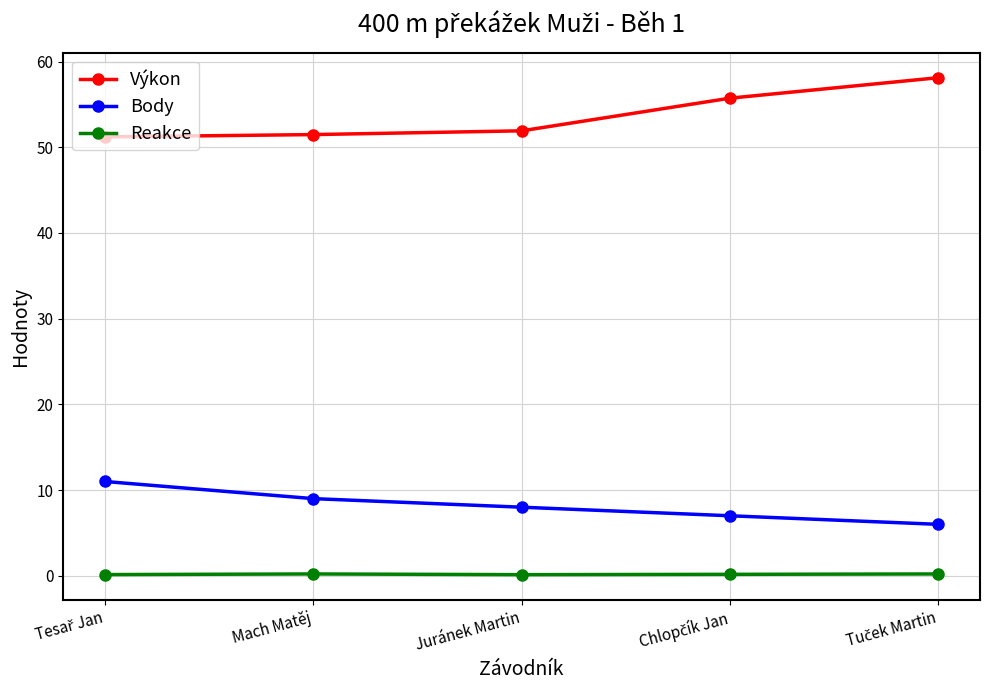

At how many categories does at least one series exceed 4?

5